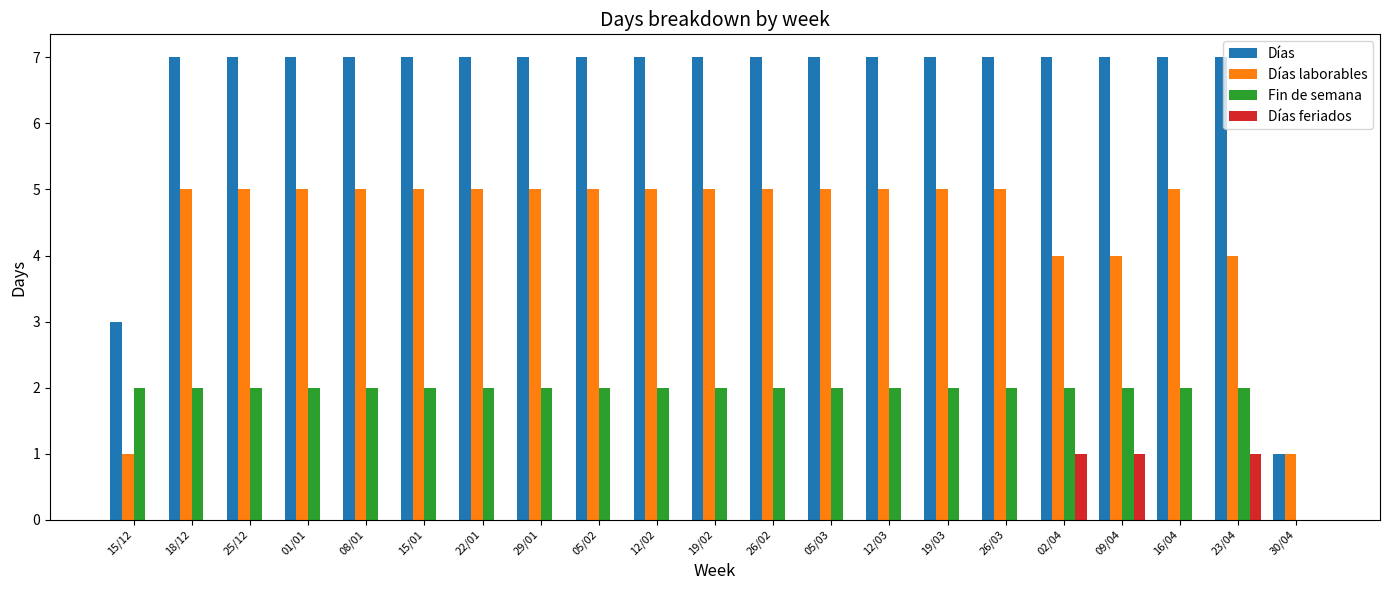

Which series has the largest total across all categories?

Días